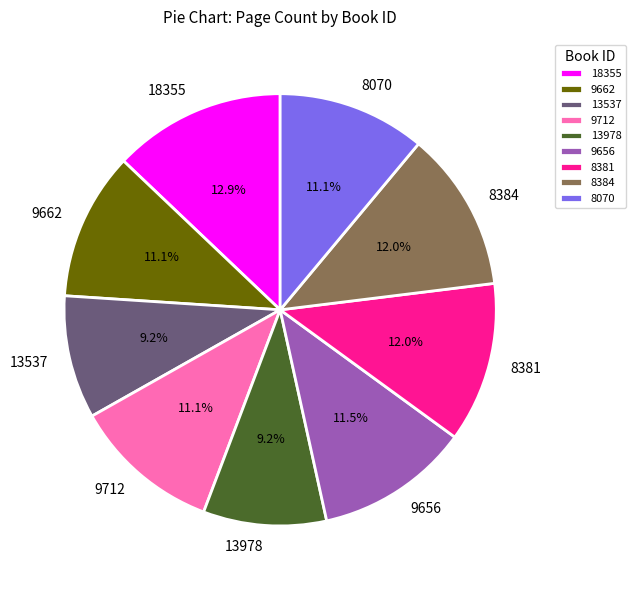

To the nearest percent, what portion does 13978 represent?

9%